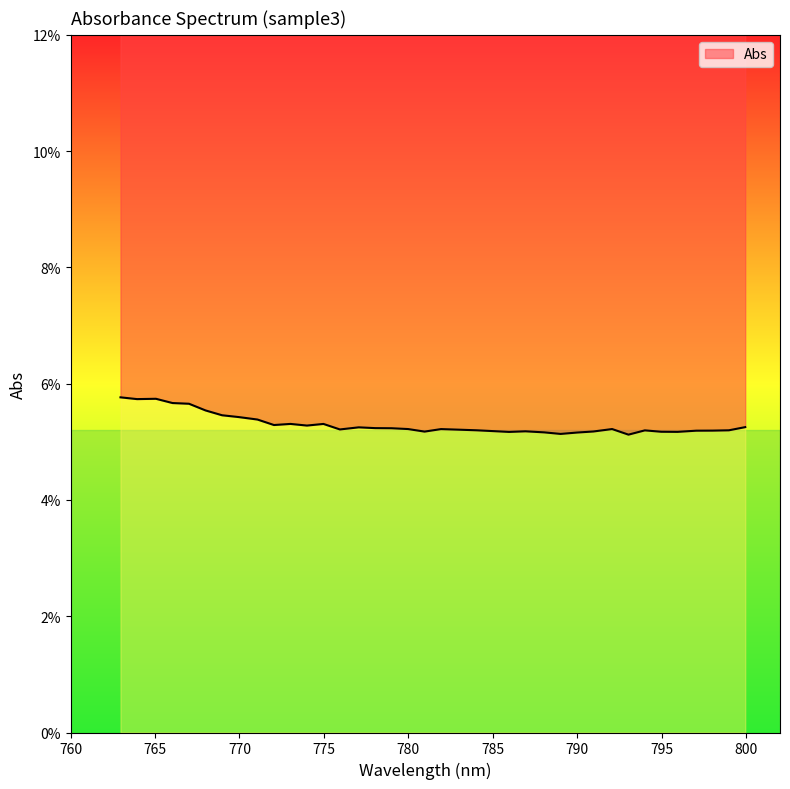

Rank the categories by value from lowest to highest.

793.0296021, 789.0124512, 789.982666, 788.0418091, 785.9606323, 795.9346313, 794.9666748, 780.9589233, 790.9525757, 786.9320679, 784.9888306, 797.0404053, 798.0075684, 793.9983521, 798.9743042, 784.0167236, 783.0441895, 775.9474487, 781.932251, 792.0605469, 779.9852295, 779.0111694, 778.0367432, 777.0619507, 799.9407349, 773.9959106, 772.0429077, 774.9718628, 773.0195923, 771.0658569, 769.9487915, 768.9710083, 767.9927979, 767.0142822, 766.0353394, 763.9364624, 765.0560913, 762.9564209